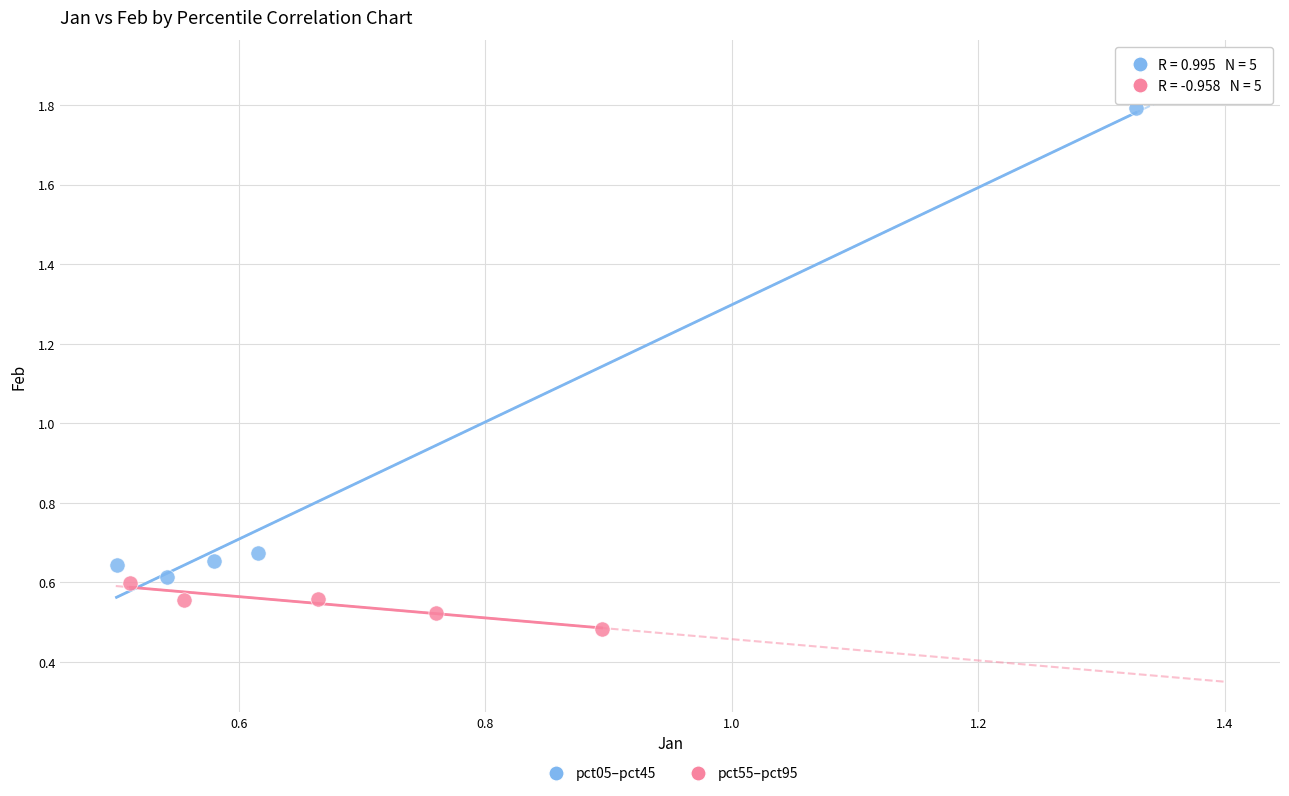

Which series contains the highest Y value?

pct05–pct45